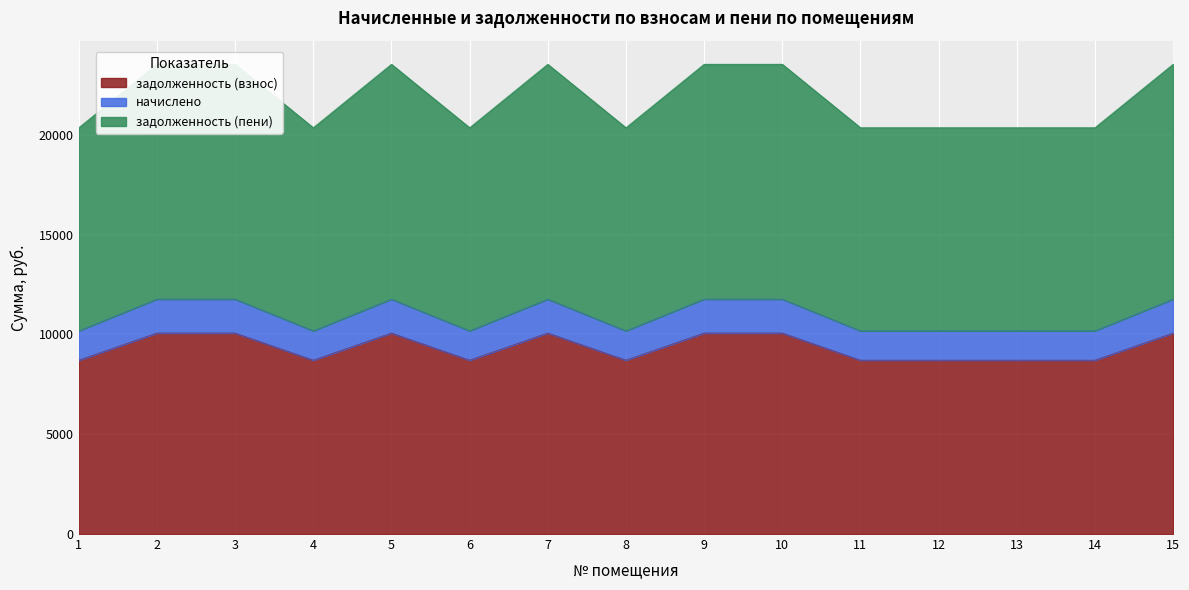

What is the value of the начислено point at the 15th from the left?

11765.3